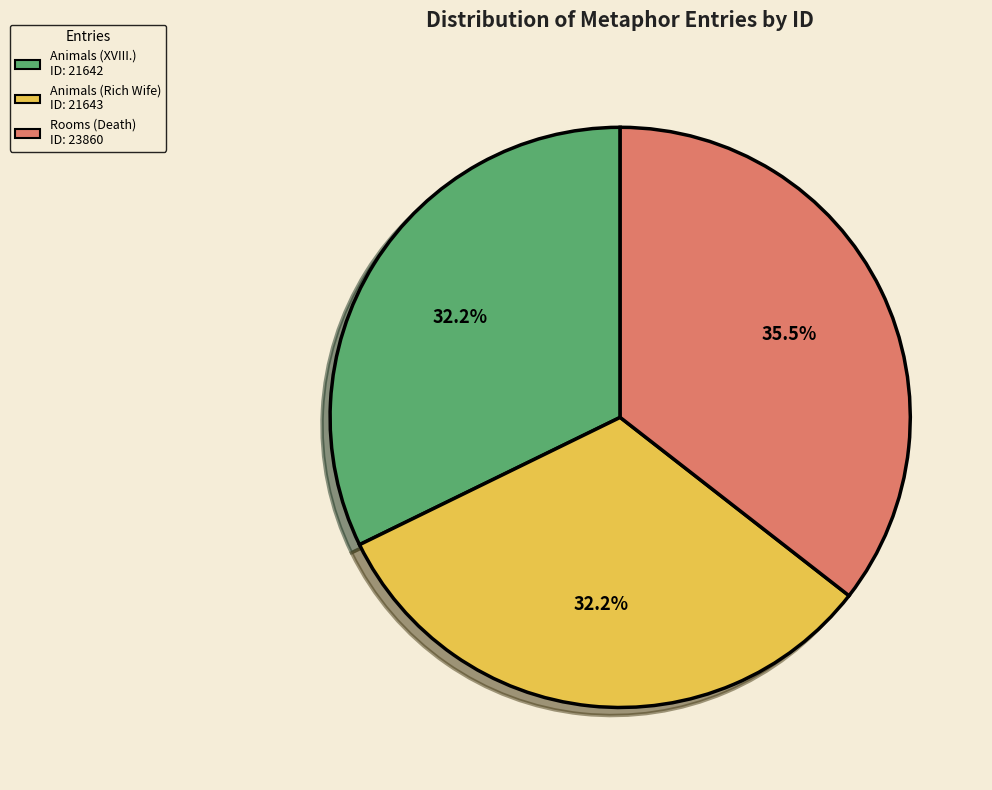

Which has a higher value, Rooms (Death) or Animals (Rich Wife)?

Rooms (Death)